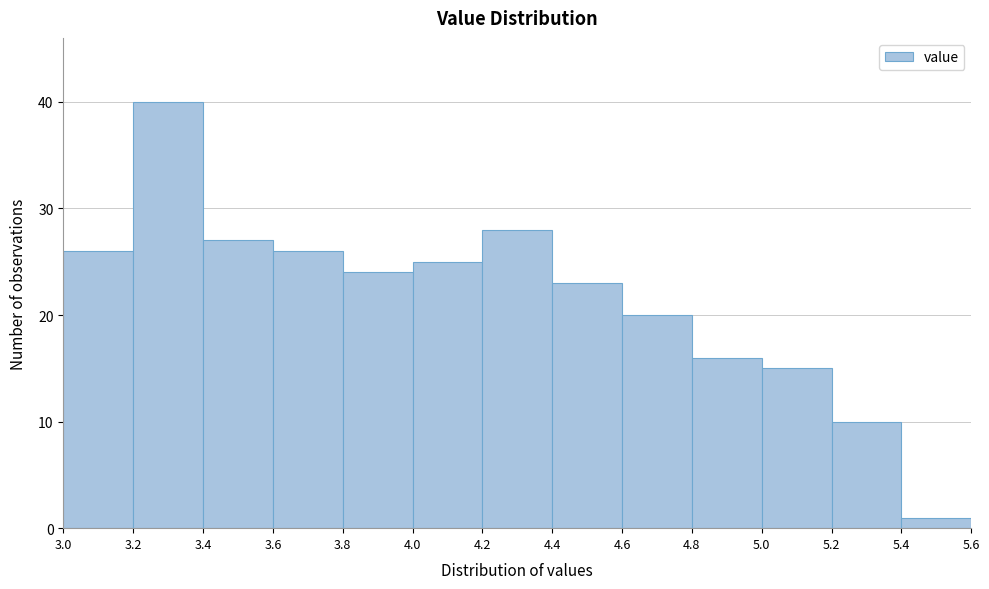

Which range on the x-axis has the tallest bar?

3.2 to 3.4